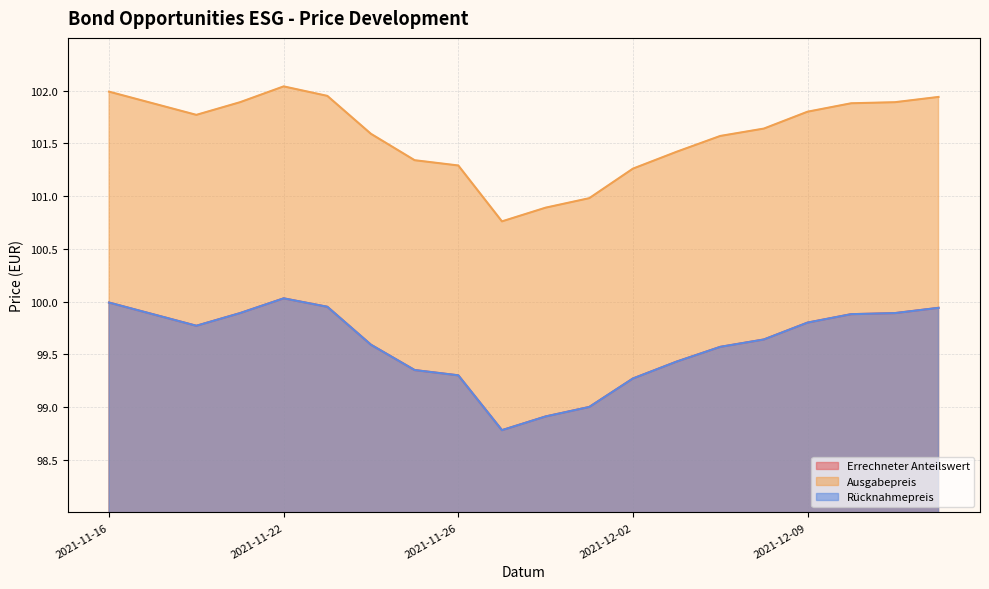

Is it true that Rücknahmepreis equals 99.3 at 2021-11-26?

True